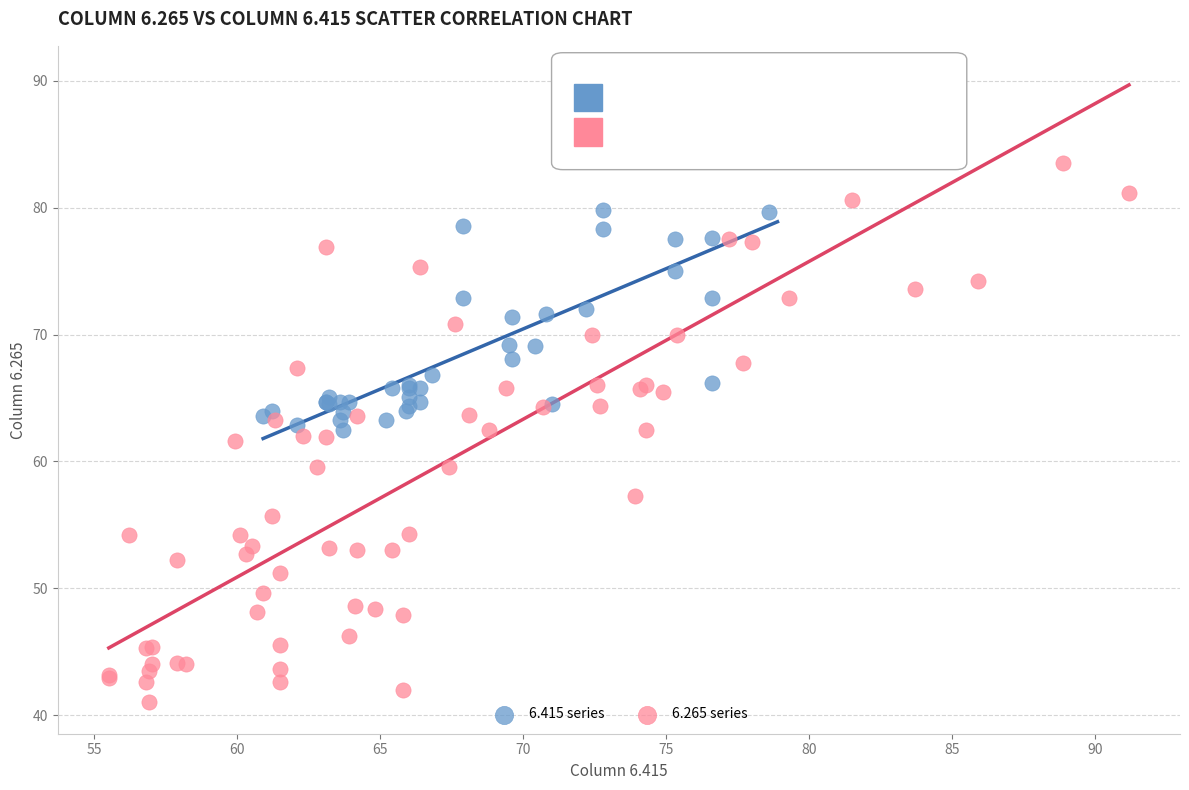

Which series has the widest spread of Y values?

6.265 series